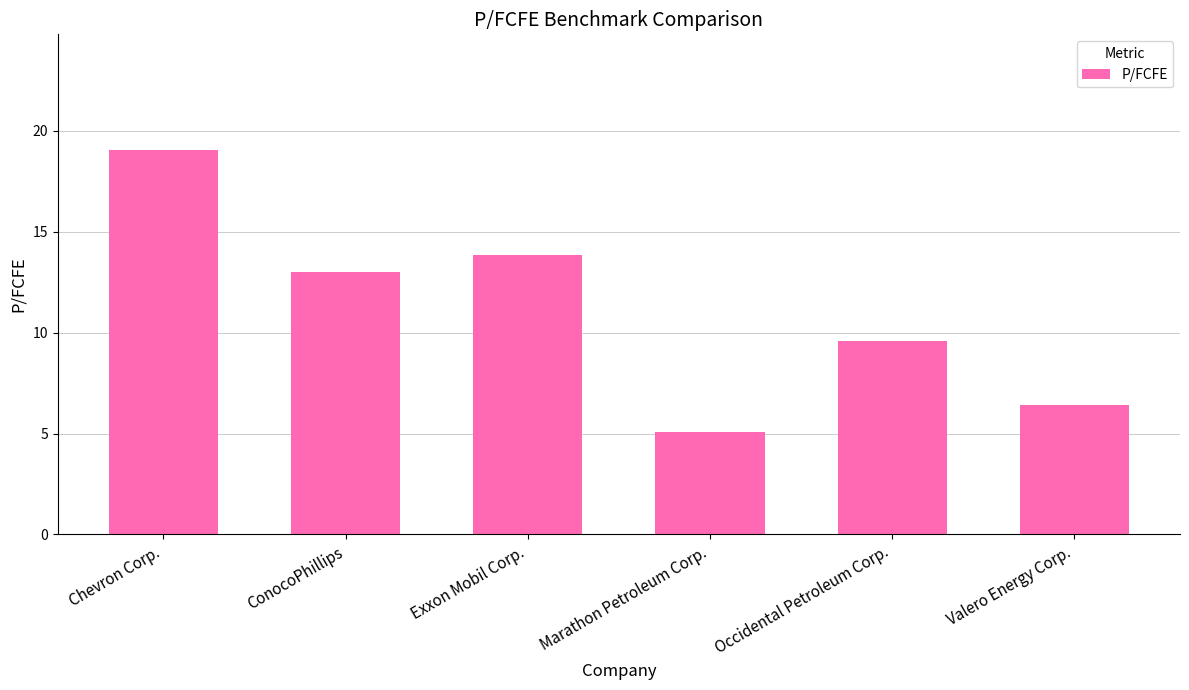

At which category does the chart reach its peak across all series?

Chevron Corp.